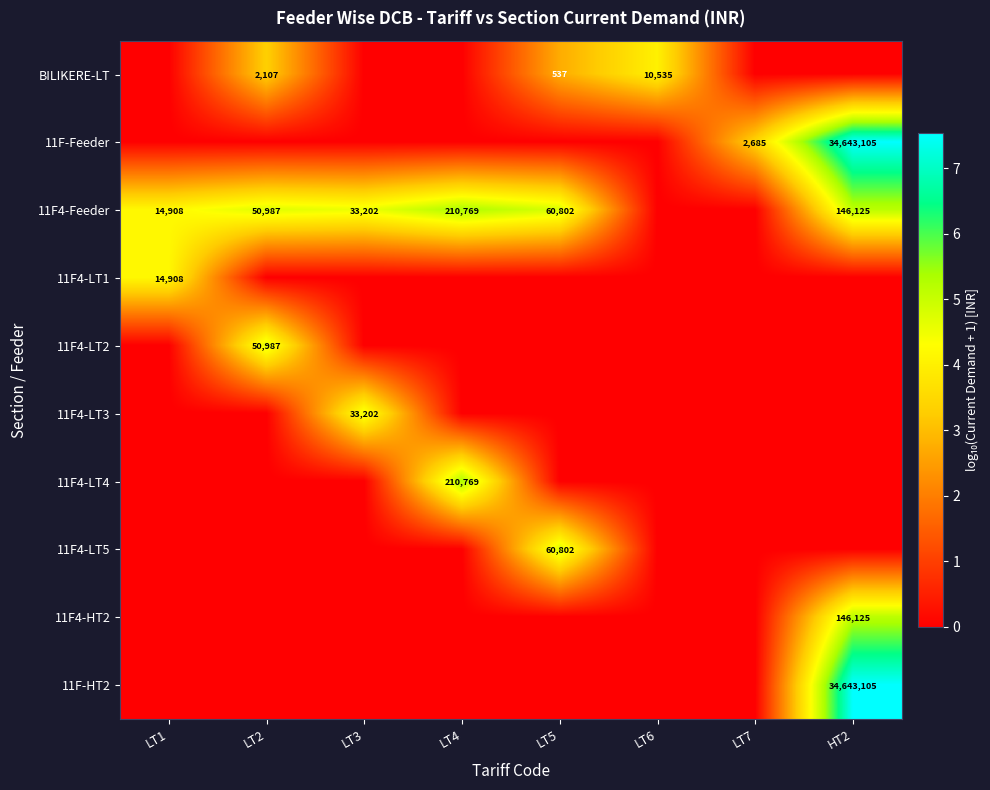

Is it true that 11F4-HT2 equals 146125 at HT2?

True